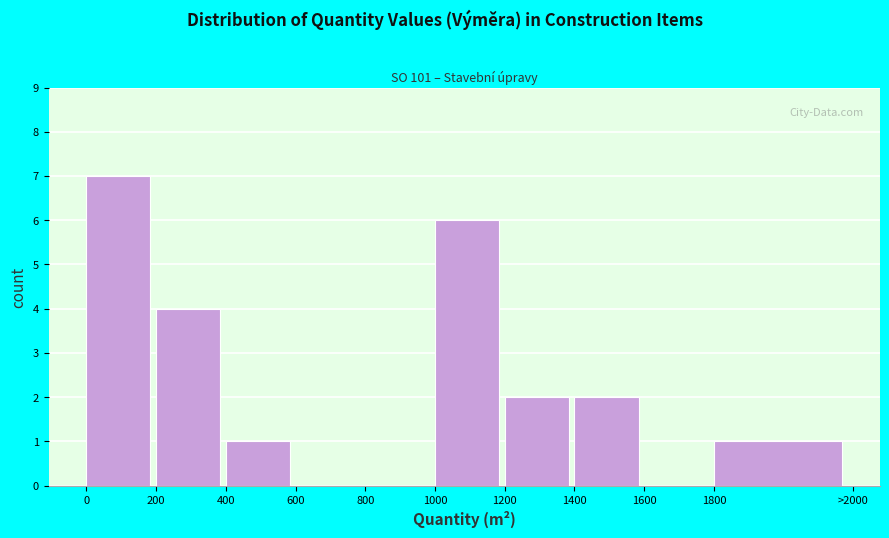

Reading left to right, transcribe all the data shown in this chart.

0=7	200=4	400=1	600=0	800=0	1000=6	1200=2	1400=2	1600=0	1800=1